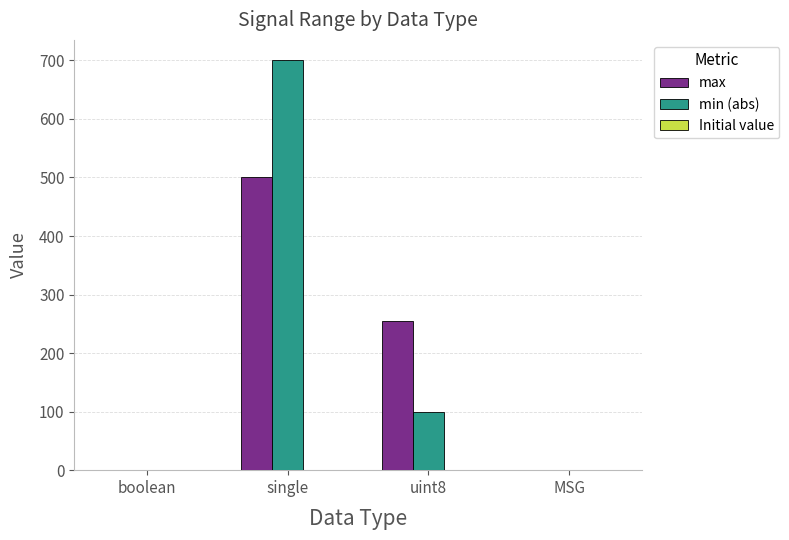

What is the maximum value shown in the chart?

700